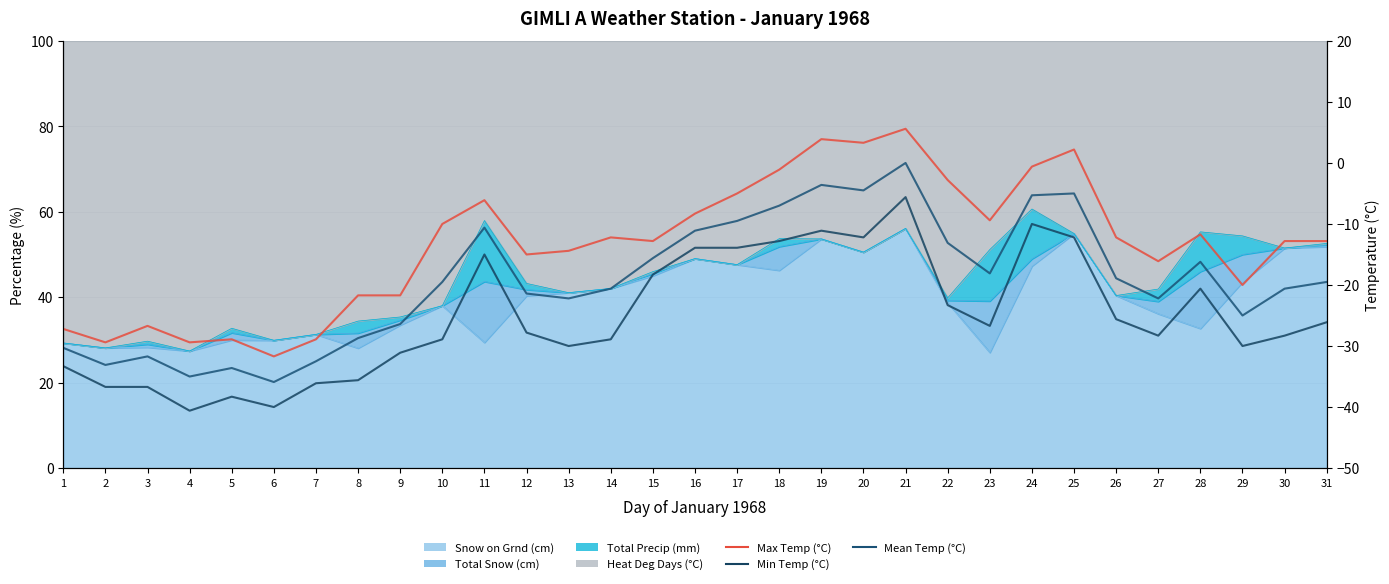

Which series changed the most between 9 and 23?

Max Temp (°C)